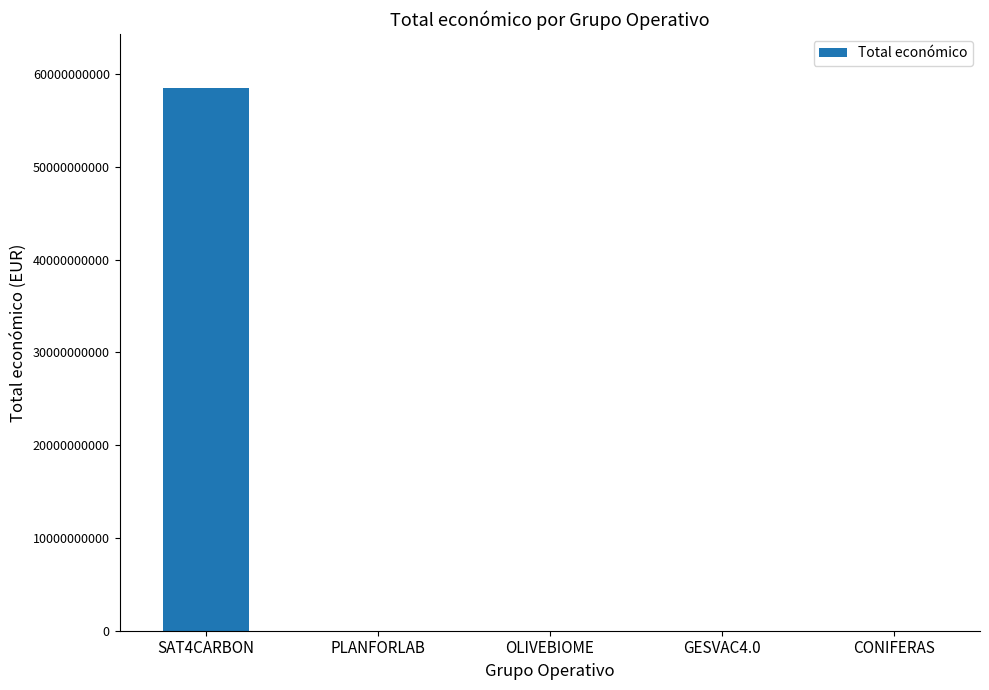

What is the greatest value displayed?

58462941715